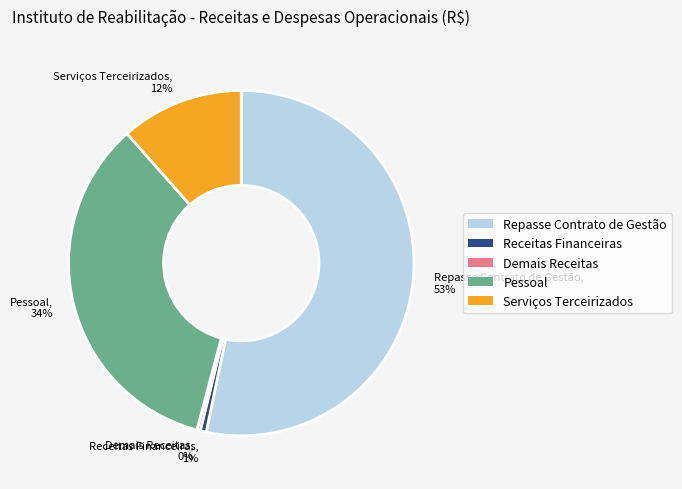

To the nearest percent, what percentage of the pie is Serviços Terceirizados?

12%